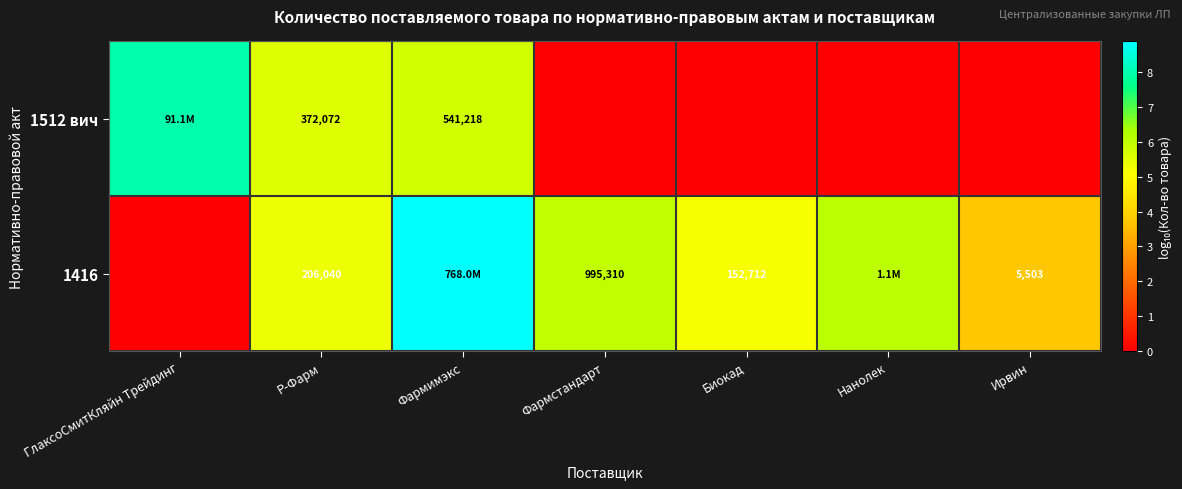

Is it true that 1512 вич equals -5.2 at Нанолек?

False